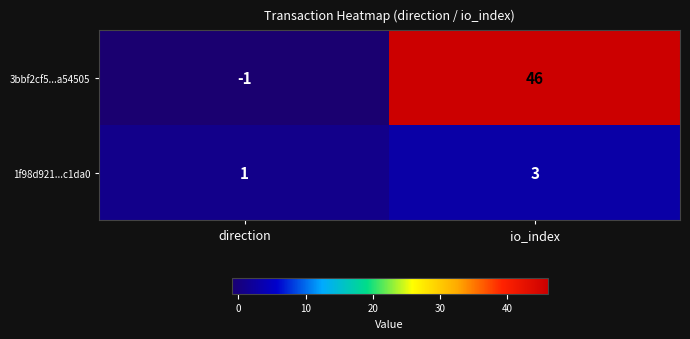

Reading left to right, list all the values displayed in this chart.

3bbf2cf5...a54505: direction=-1	io_index=46
1f98d921...c1da0: direction=1	io_index=3